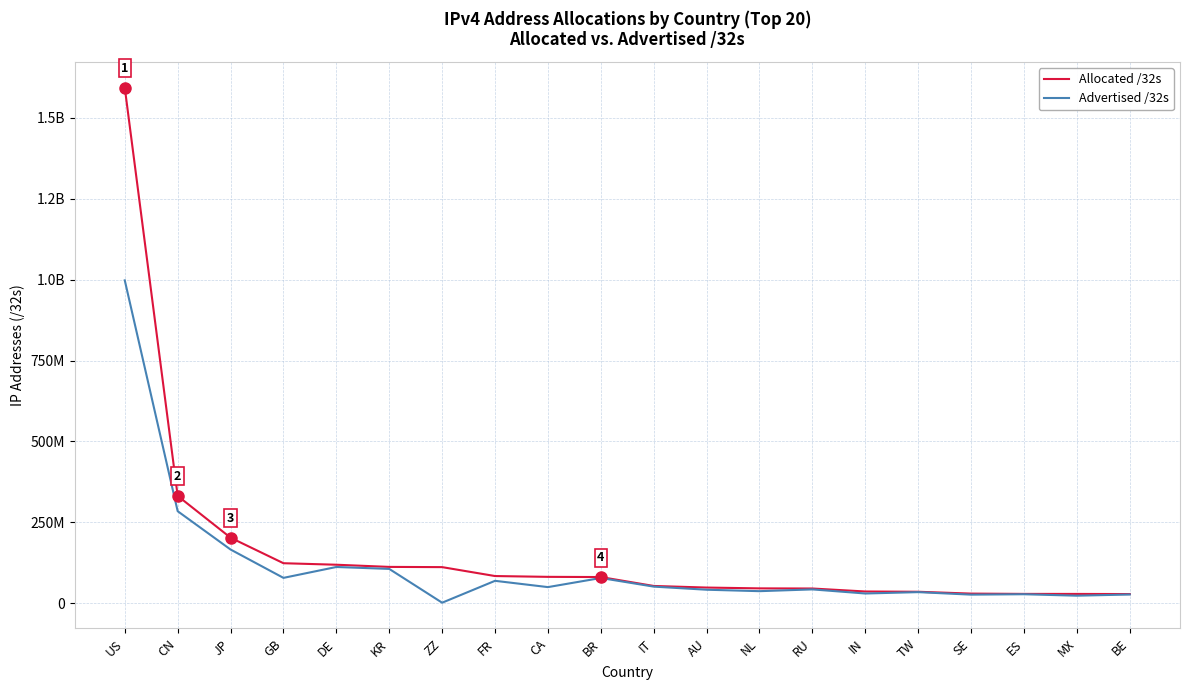

Which series has the largest range (max minus min)?

Allocated /32s